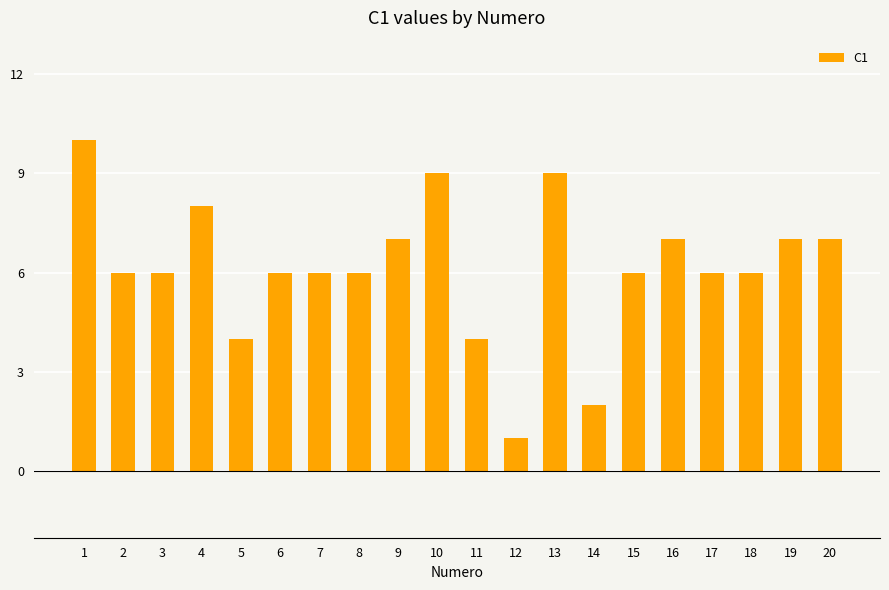

Reading right to left, what are all the values shown in this chart?

20=7	19=7	18=6	17=6	16=7	15=6	14=2	13=9	12=1	11=4	10=9	9=7	8=6	7=6	6=6	5=4	4=8	3=6	2=6	1=10